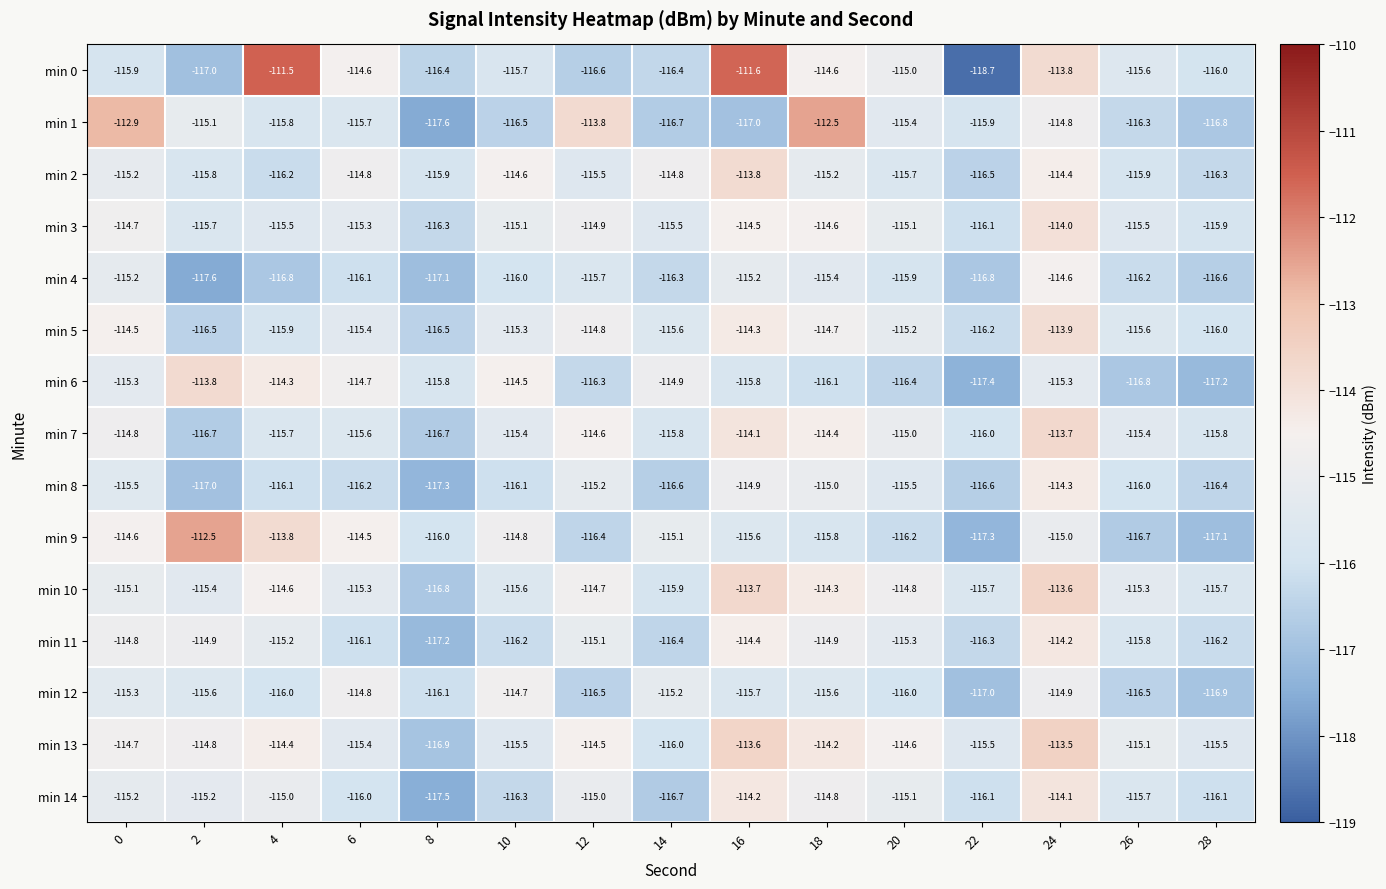

How many distinct data groups are displayed?

15